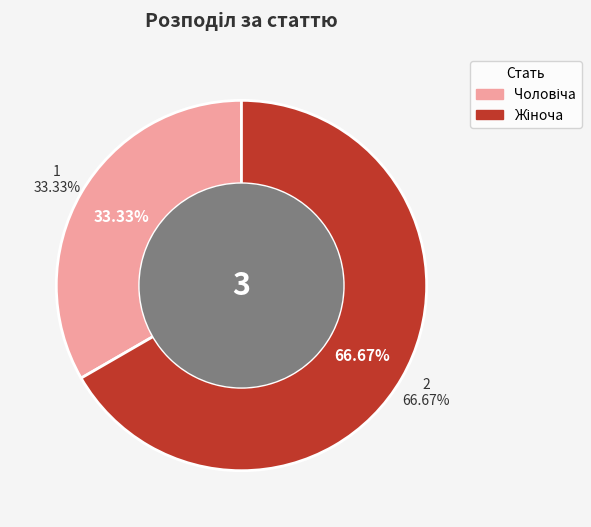

How many slices are in this pie chart?

2